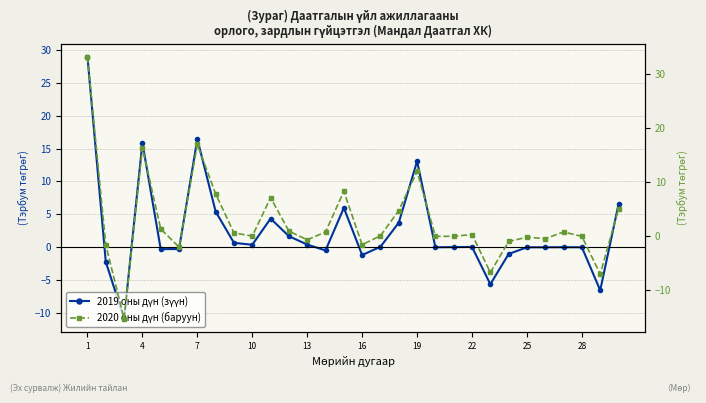

How many positive values does the 2019 оны дүн series have?

18